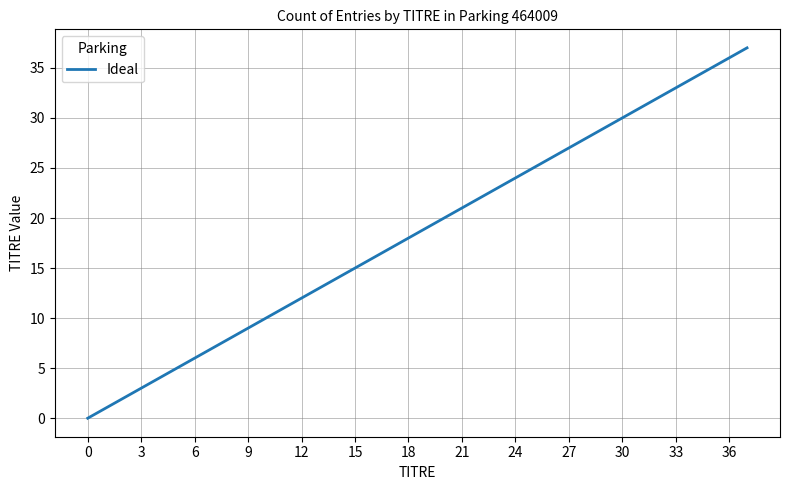

What is the difference between the maximum and minimum values?

37